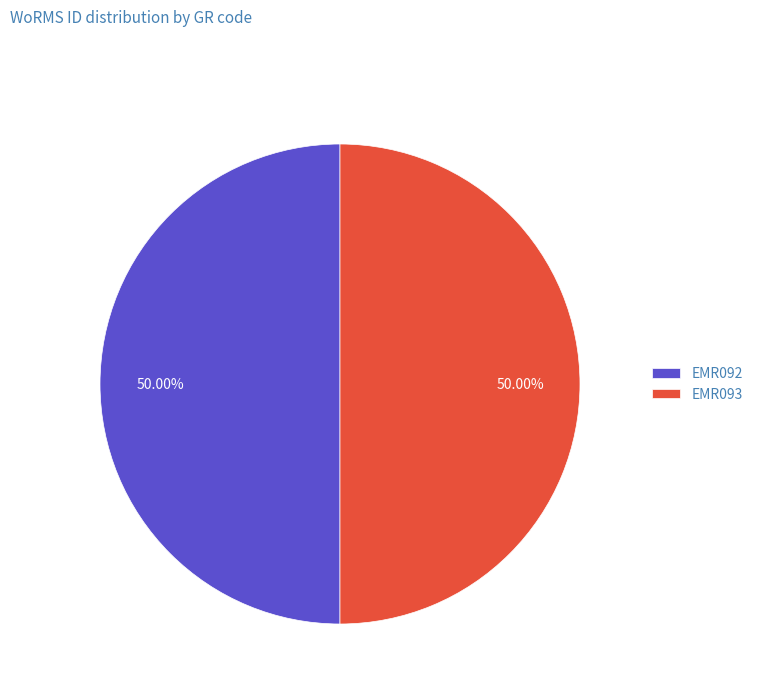

What portion of the pie excludes EMR093?

50.0%